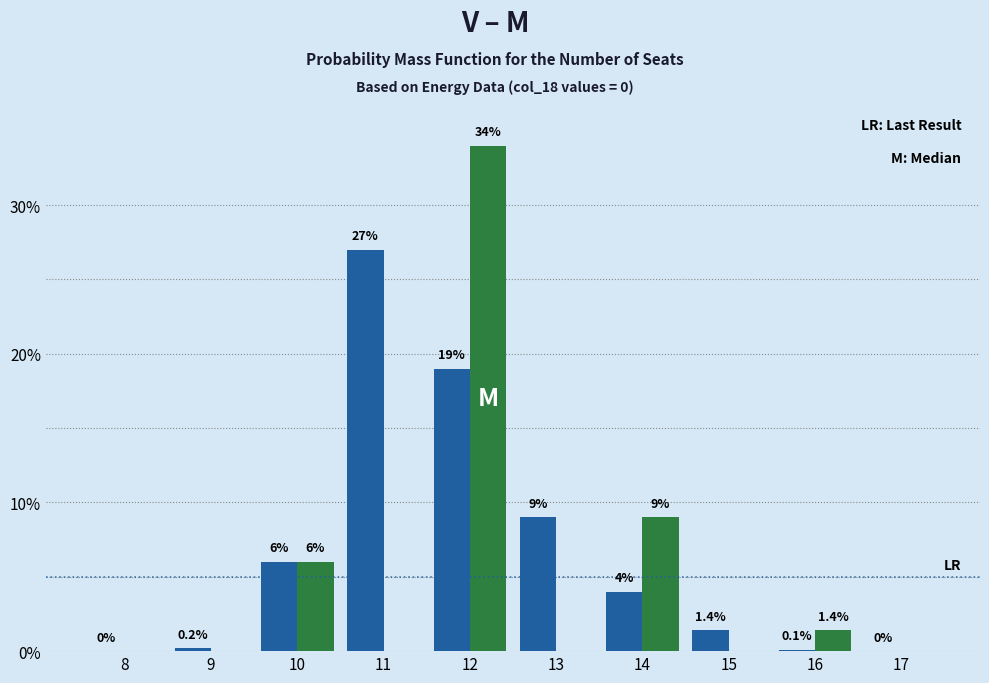

Which category has the highest value across all series?

12